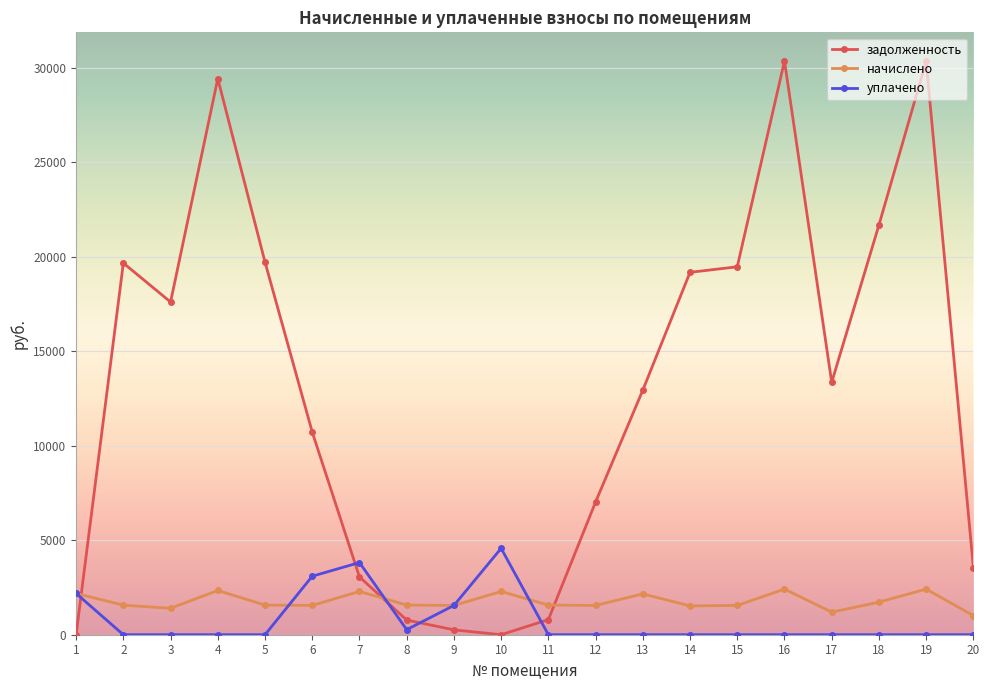

What is the total value across all series at 3?

19004.7